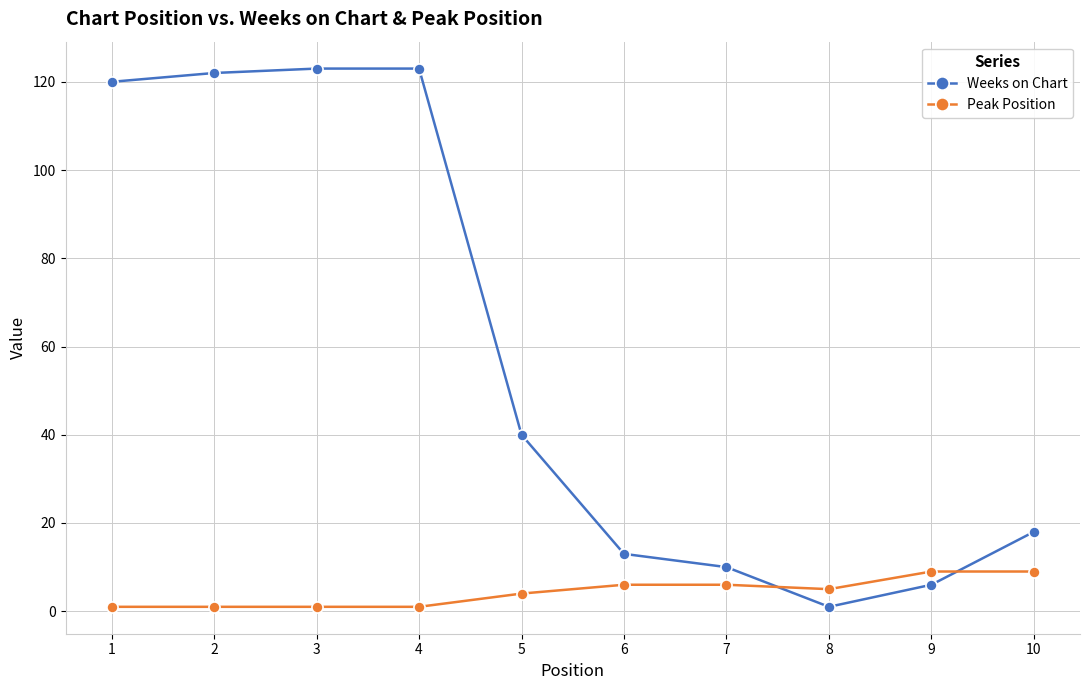

Which series has the largest total across all categories?

Weeks on Chart